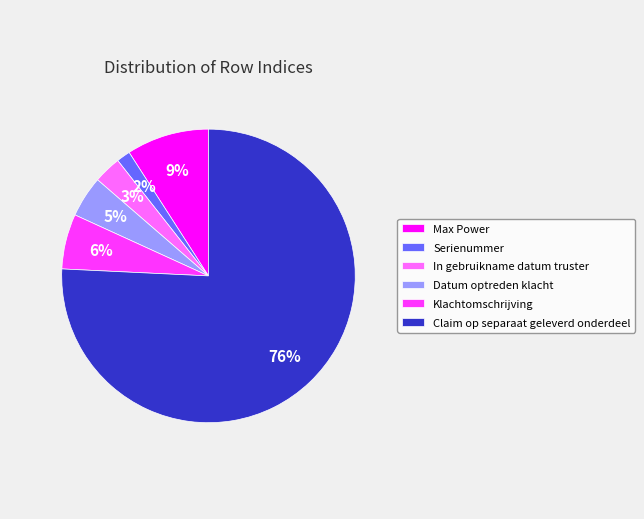

Is there a majority slice in this chart?

Yes